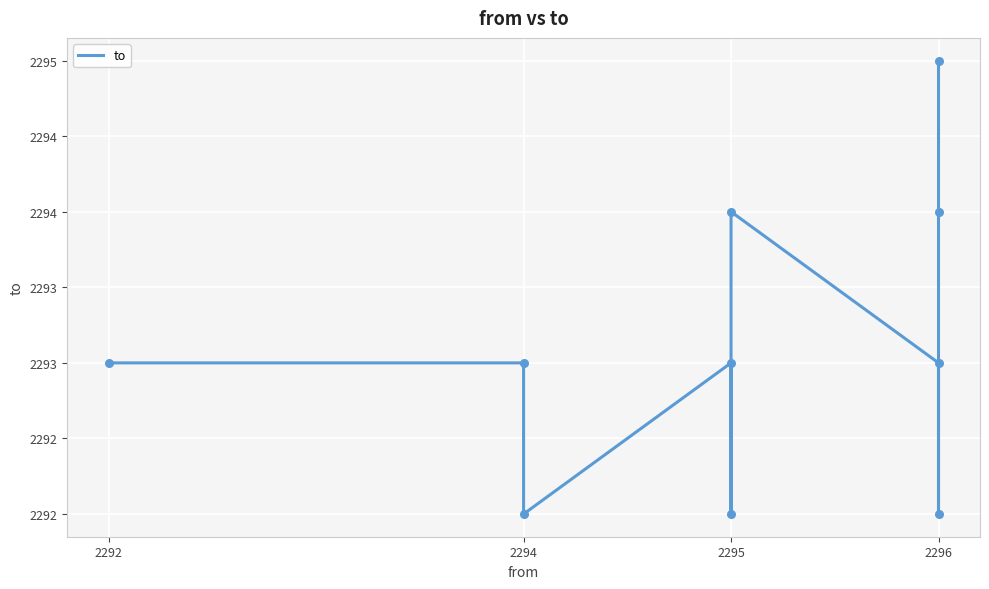

What is the change in value from 2295 to 2296?

-1